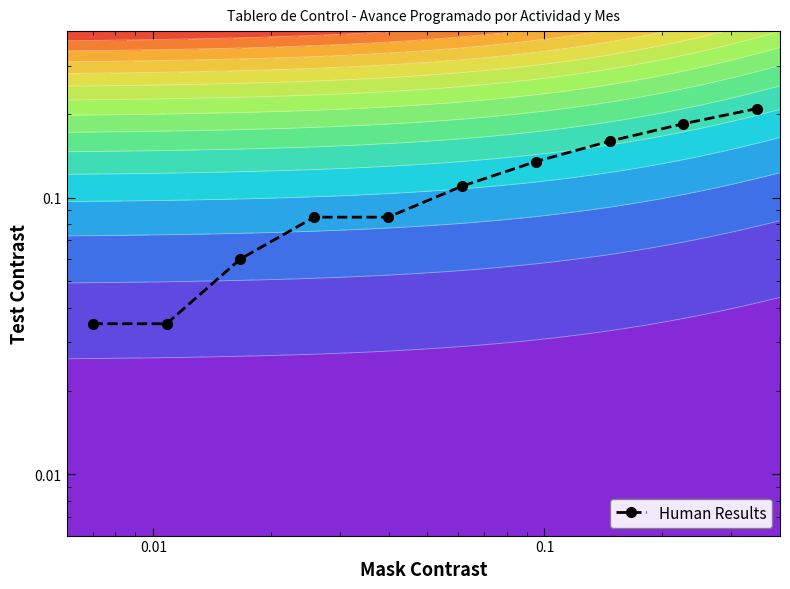

How many data points does each series have?

10